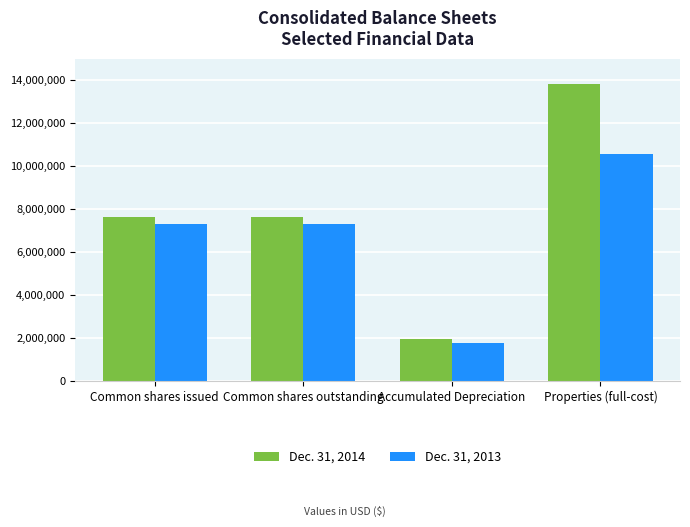

What is the difference between the maximum and second lowest values in the Dec. 31, 2013 series?

3260748